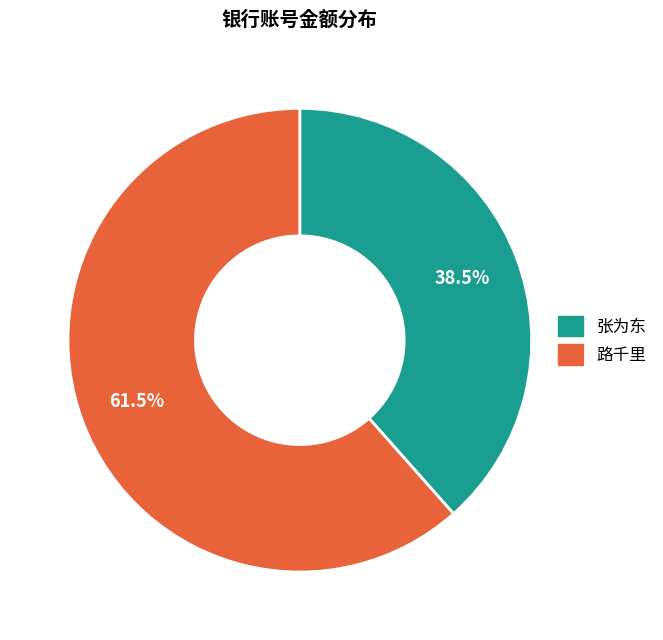

Is there any slice that represents more than half of the pie?

Yes